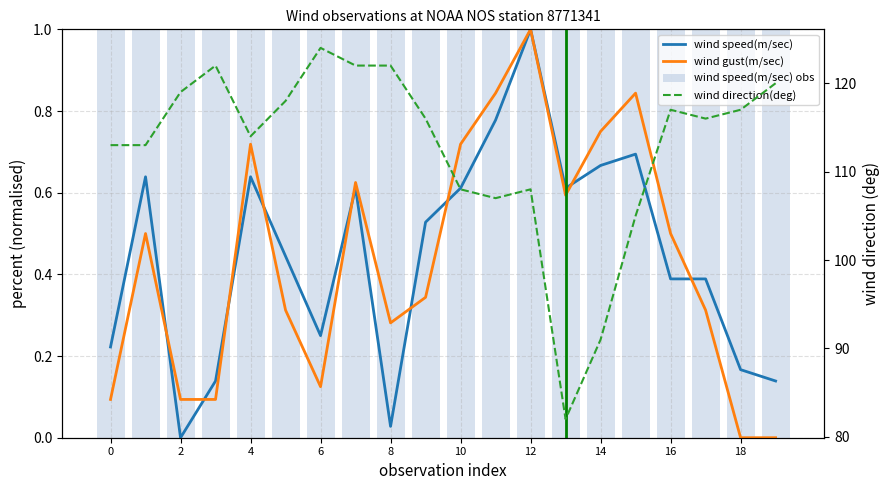

Reading left to right, transcribe all the data shown in this chart.

wind speed(m/sec): 0.2	0.6	0.0	0.1	0.6	0.4	0.2	0.6	0.0	0.5	0.6	0.8	1.0	0.6	0.7	0.7	0.4	0.4	0.2	0.1
wind gust(m/sec): 0.1	0.5	0.1	0.1	0.7	0.3	0.1	0.6	0.3	0.3	0.7	0.8	1.0	0.6	0.8	0.8	0.5	0.3	0.0	0.0
wind speed(m/sec) obs: 7.7	9.2	6.9	7.4	9.2	8.5	7.8	9.1	7.0	8.8	9.1	9.7	10.5	9.1	9.3	9.4	8.3	8.3	7.5	7.4
wind direction(deg): 113.0	113.0	119.0	122.0	114.0	118.0	124.0	122.0	122.0	116.0	108.0	107.0	108.0	82.0	91.0	105.0	117.0	116.0	117.0	120.0